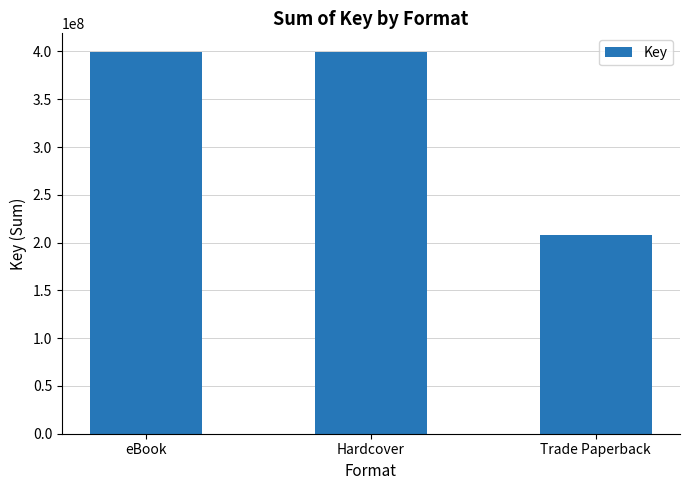

How many values are below 399010752?

1